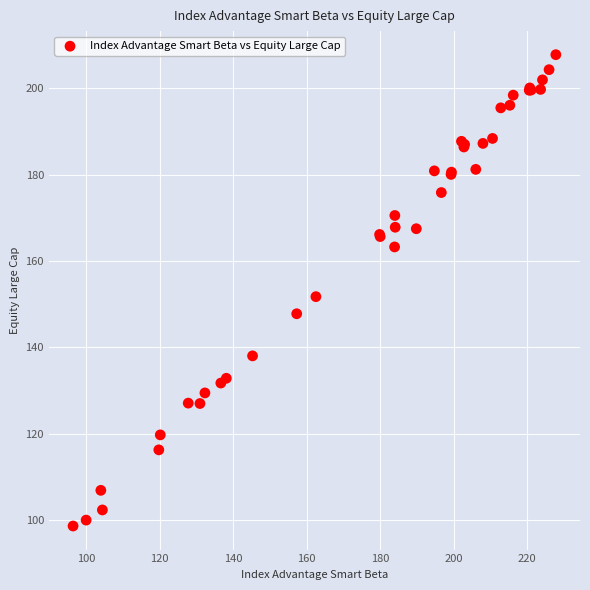

What Y value in the scatter plot is closest to 153?

151.7